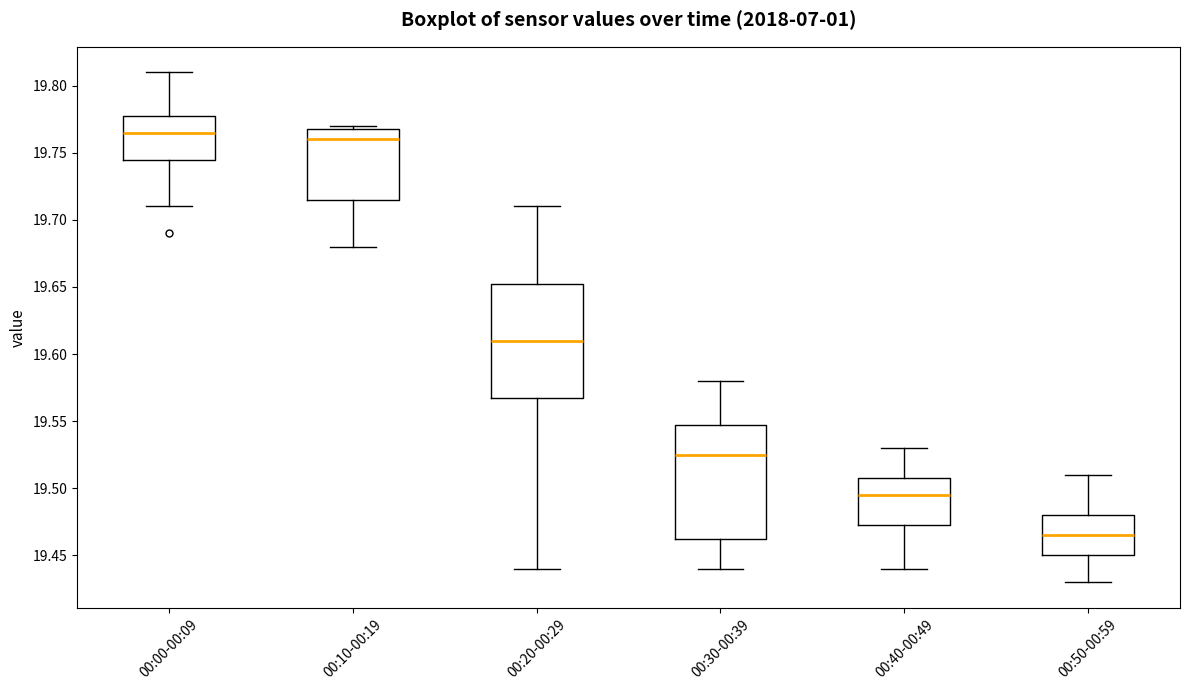

Reading left to right, transcribe this box plot: for each box, give where its median line is, the range the box spans, and where its two whiskers end, as read against the y-axis. The values are not printed on the chart, so give them approximately, as read against the axis.

00:00-00:09: median 19.765, box 19.745 to 19.780, whiskers 19.710 to 19.810
00:10-00:19: median 19.760, box 19.715 to 19.770, whiskers 19.680 to 19.770 (just above the box's upper edge)
00:20-00:29: median 19.610, box 19.570 to 19.655, whiskers 19.440 to 19.710
00:30-00:39: median 19.525, box 19.465 to 19.550, whiskers 19.440 to 19.580
00:40-00:49: median 19.495, box 19.475 to 19.510, whiskers 19.440 to 19.530
00:50-00:59: median 19.465, box 19.450 to 19.480, whiskers 19.430 to 19.510